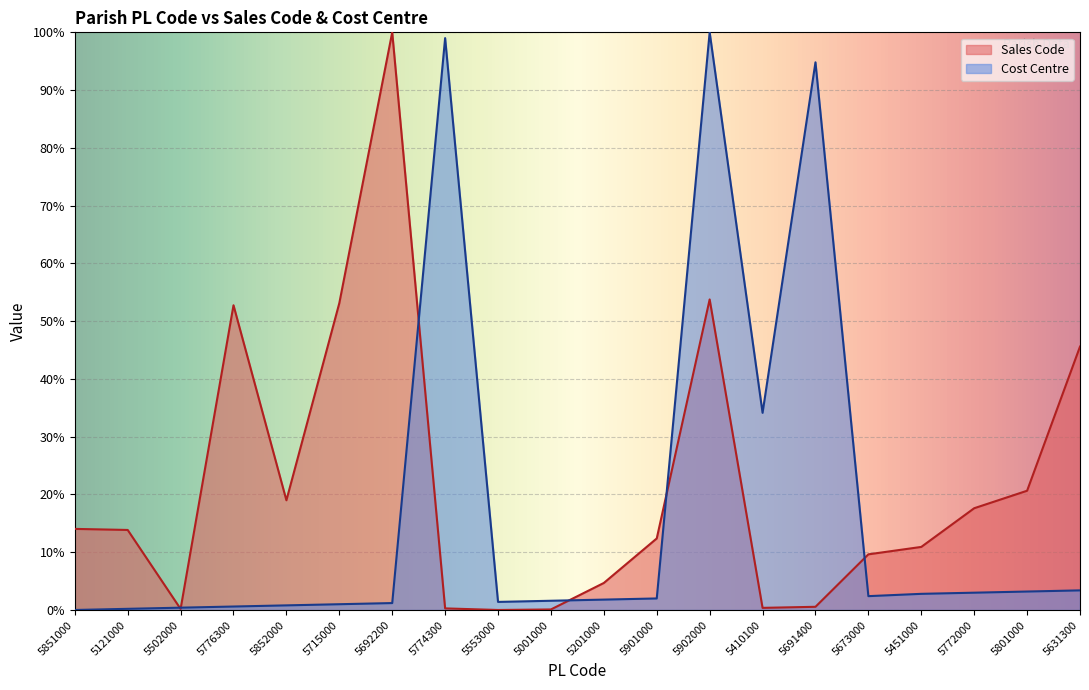

How many interior local valleys does the Cost Centre series have?

3